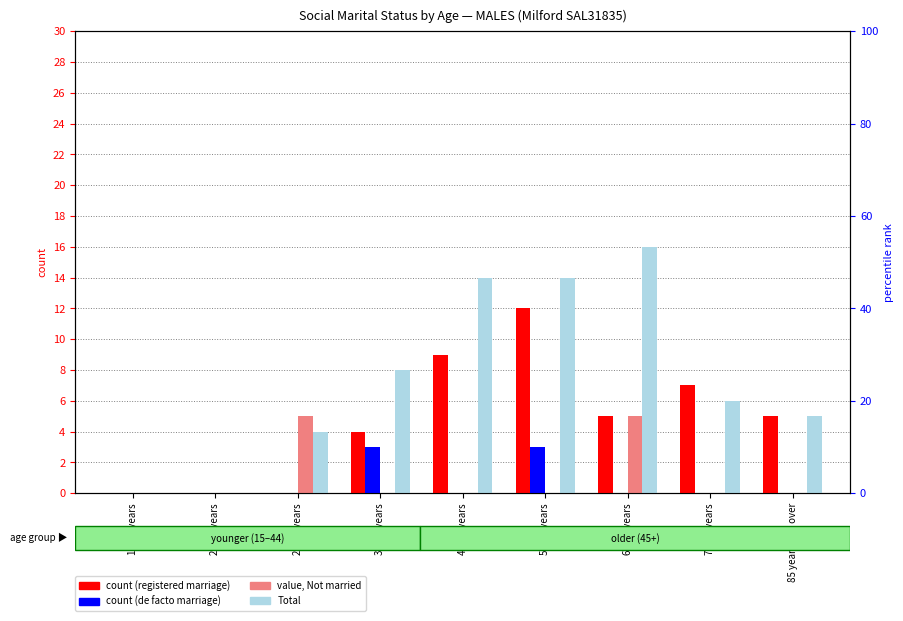

What is the sum of all count (registered) values?

42